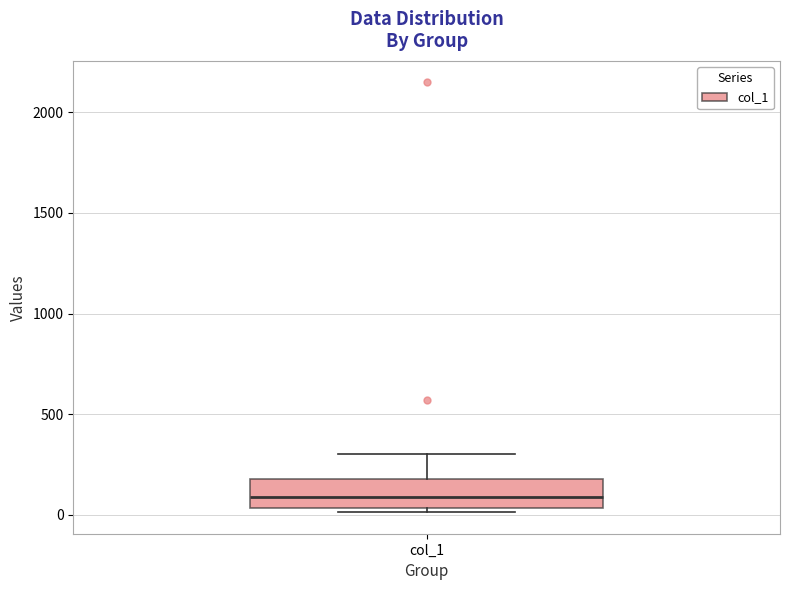

Where does the upper whisker of the box for col_1 end on the y-axis? The values are not printed on the chart, so give them approximately, as read against the axis.

300